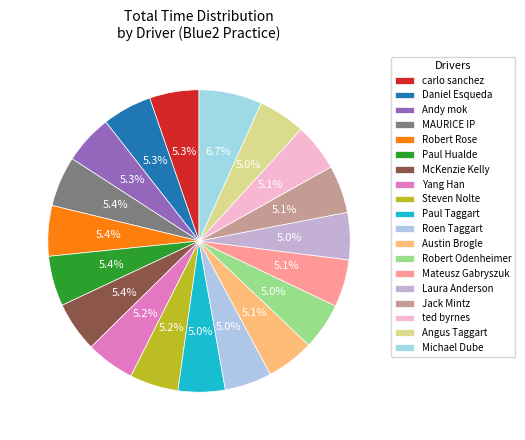

Do Andy mok and Laura Anderson together represent more than half of the pie?

No